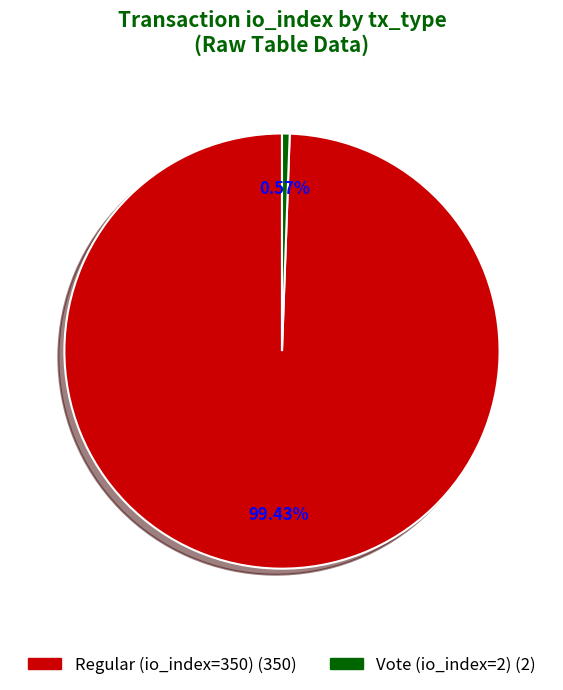

To the nearest percent, what is the difference between the Vote (io_index=2) and Regular (io_index=350) slice percentages?

99%